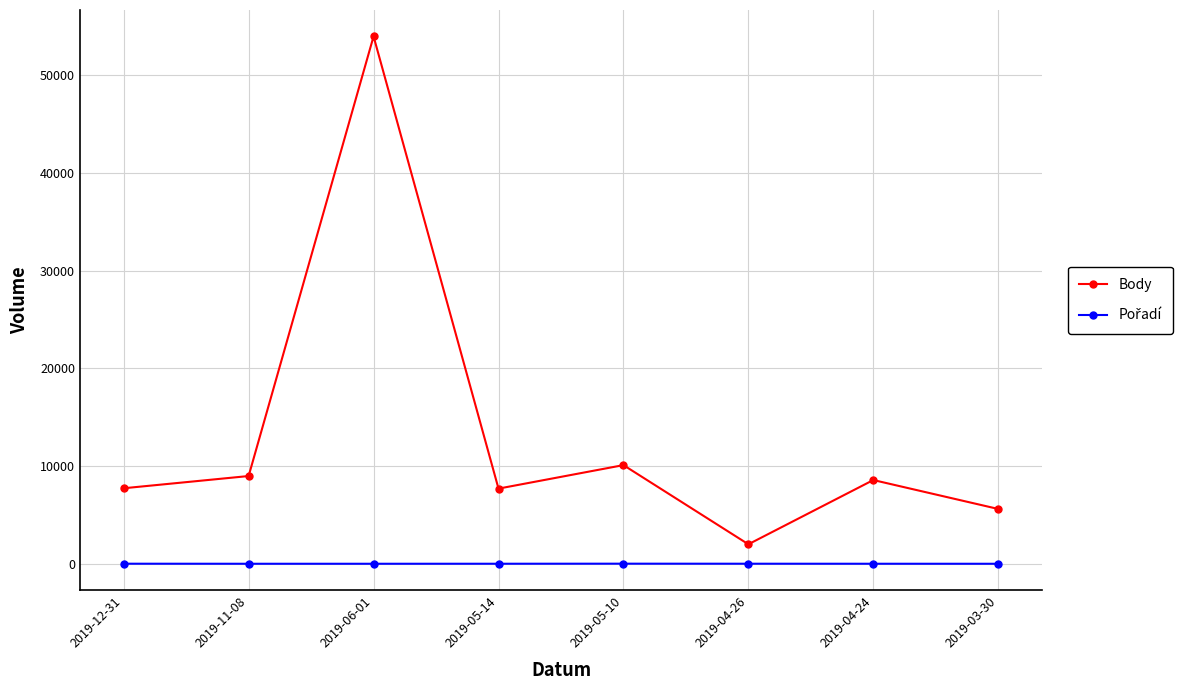

Between 2019-06-01 and 2019-05-10, which series saw the biggest shift?

Body